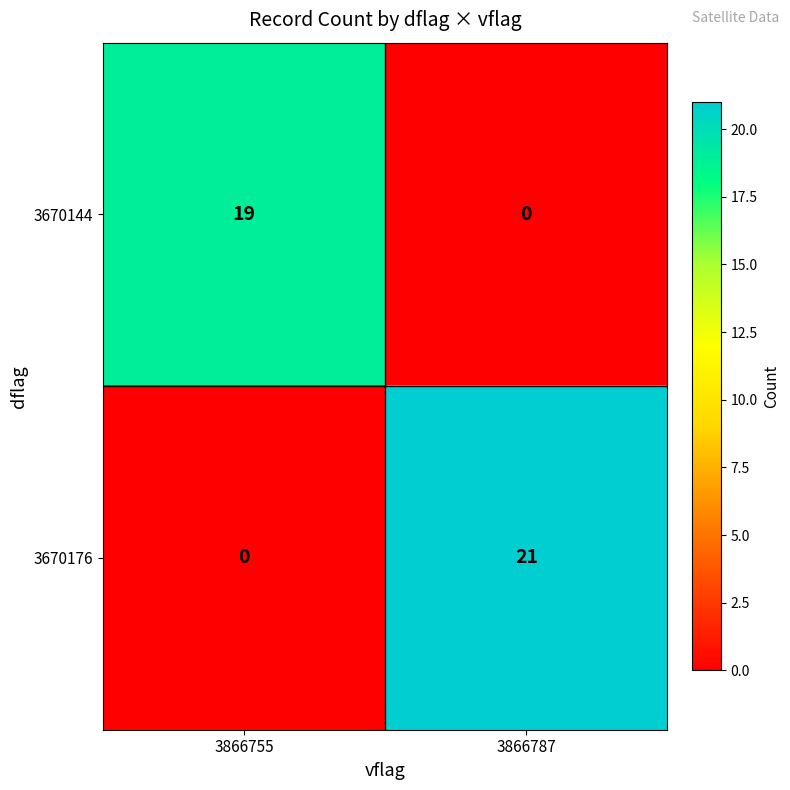

At which category is the sum across all series the highest?

3866787